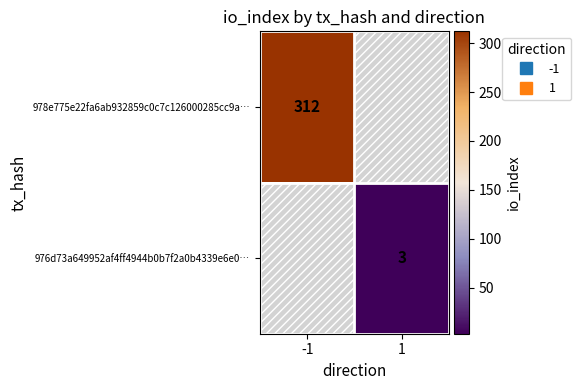

List the series in order of their peak value, highest first.

978e775e22fa6ab932859c0c7c126000285cc9a…, 976d73a649952af4ff4944b0b7f2a0b4339e6e0…